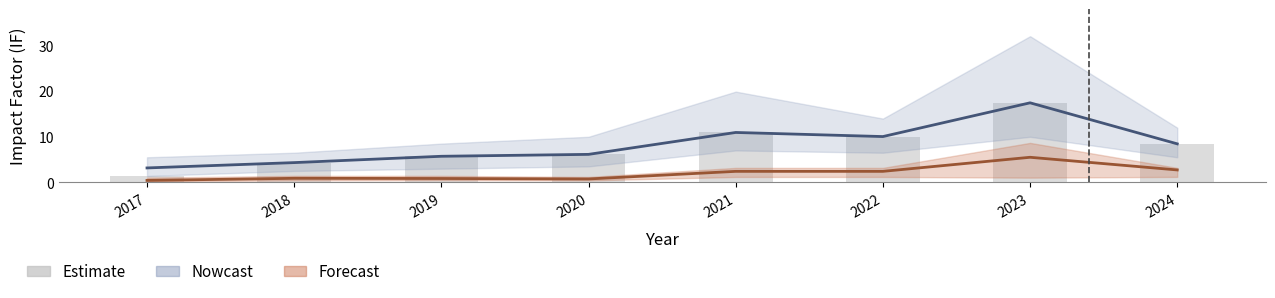

Which label corresponds to the largest value in the chart?

2023